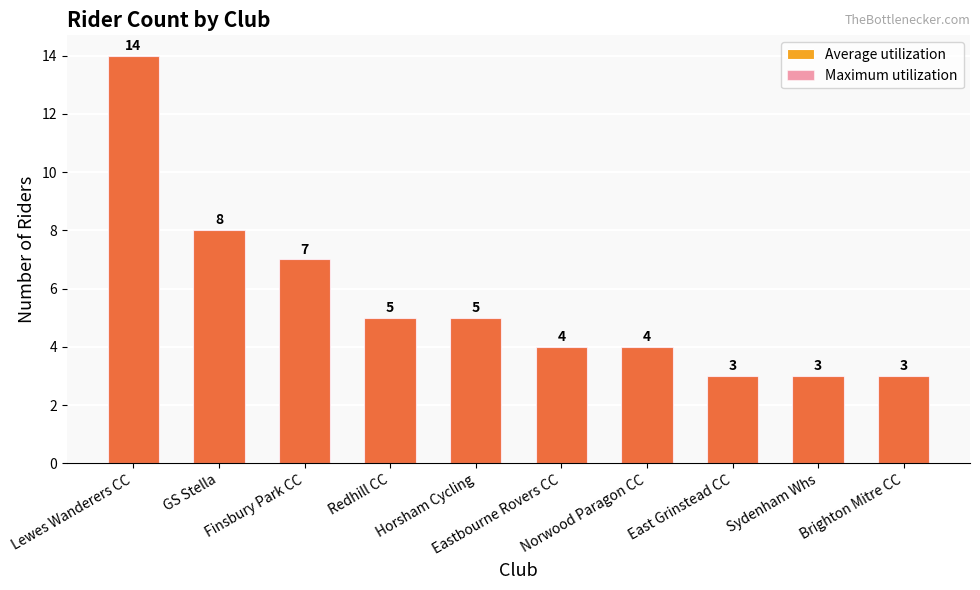

What is the label of the 8th bar from the right?

Finsbury Park CC